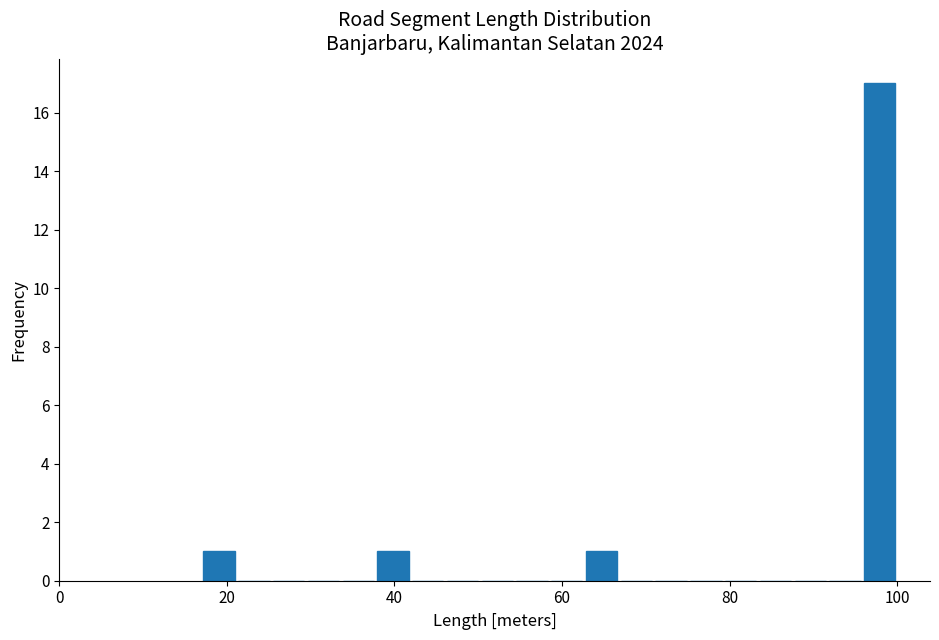

Around what value on the x-axis is the tallest bar? Give the approximate position of its centre, as read against the axis.

98